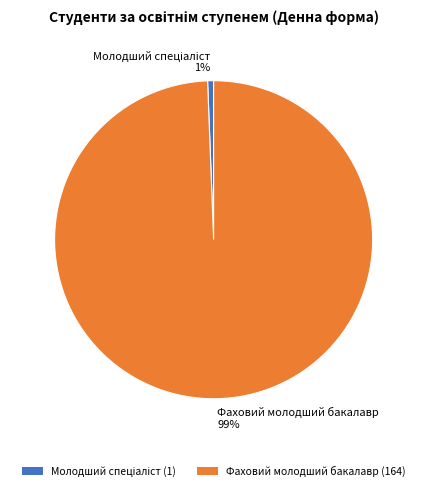

Is it true that Фаховий молодший бакалавр is 92% of the pie?

False